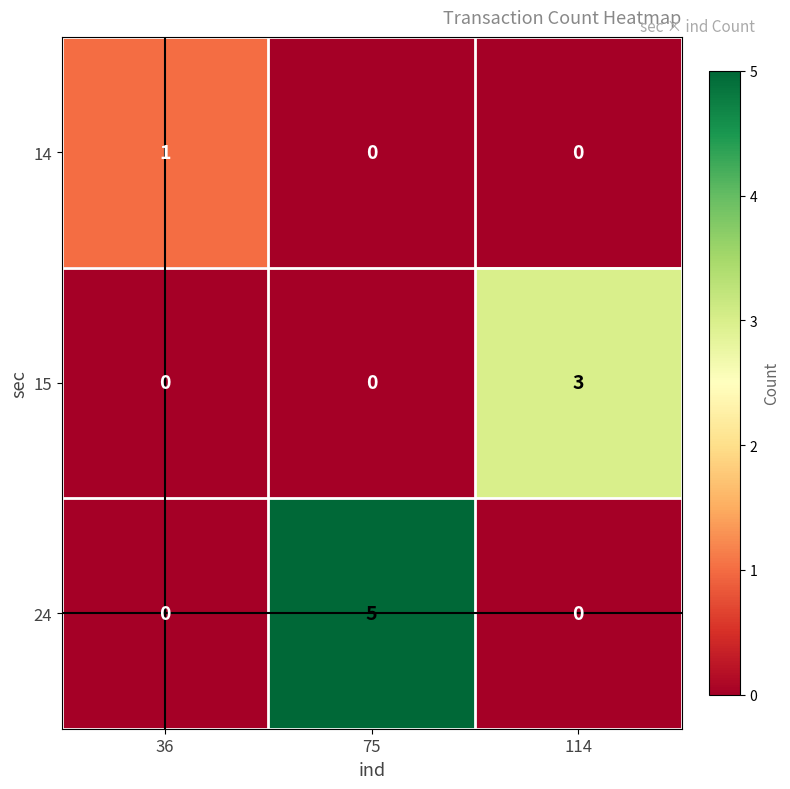

Count the 24 values in the range 0 to 5.

3